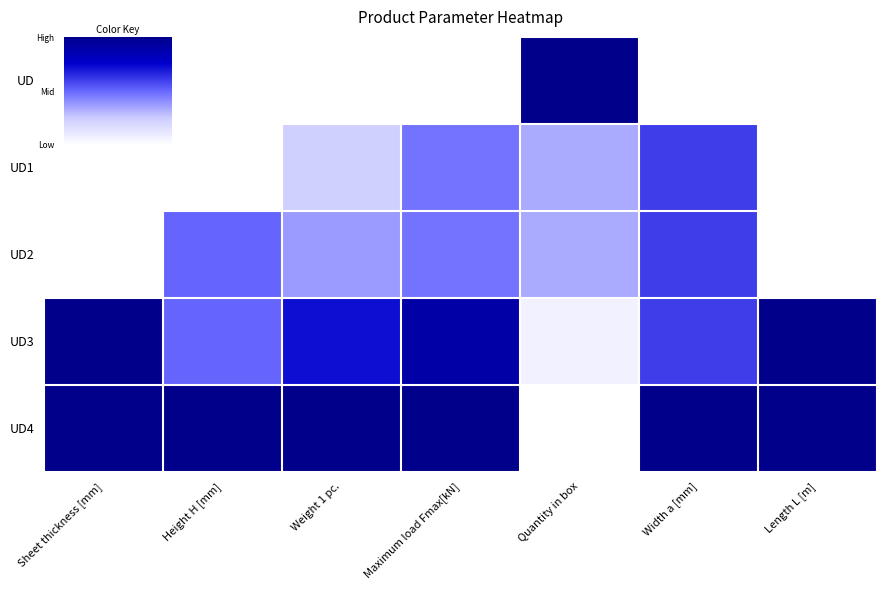

Reading left to right, extract all data points from this chart.

UD: Sheet thickness [mm]=0.0	Height H [mm]=0.0	Weight 1 pc.=0.0	Maximum load Fmax[kN]=0.0	Quantity in box=1.0	Width a [mm]=0.0	Length L [m]=0.0
UD1: Sheet thickness [mm]=0.0	Height H [mm]=0.0	Weight 1 pc.=0.2	Maximum load Fmax[kN]=0.5	Quantity in box=0.3	Width a [mm]=0.6	Length L [m]=0.0
UD2: Sheet thickness [mm]=0.0	Height H [mm]=0.5	Weight 1 pc.=0.4	Maximum load Fmax[kN]=0.5	Quantity in box=0.3	Width a [mm]=0.6	Length L [m]=0.0
UD3: Sheet thickness [mm]=1.0	Height H [mm]=0.5	Weight 1 pc.=0.7	Maximum load Fmax[kN]=0.9	Quantity in box=0.1	Width a [mm]=0.6	Length L [m]=1.0
UD4: Sheet thickness [mm]=1.0	Height H [mm]=1.0	Weight 1 pc.=1.0	Maximum load Fmax[kN]=1.0	Quantity in box=0.0	Width a [mm]=1.0	Length L [m]=1.0